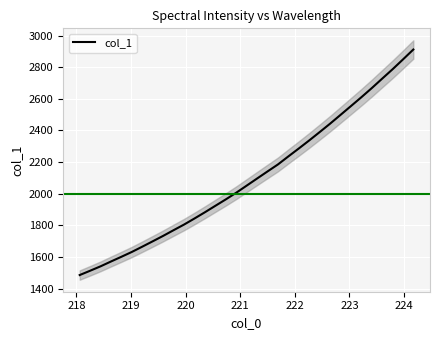

What is the average value?

2103.3